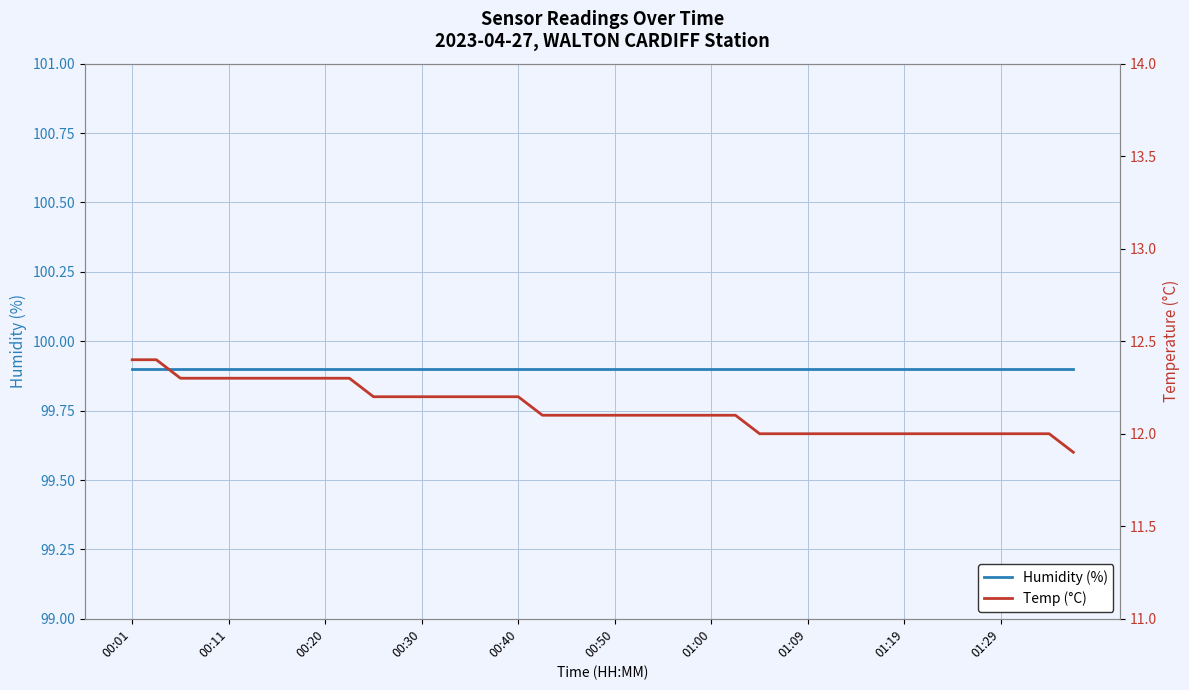

List the series in order of their overall mean, highest first.

Humidity (%), Temp (°C)